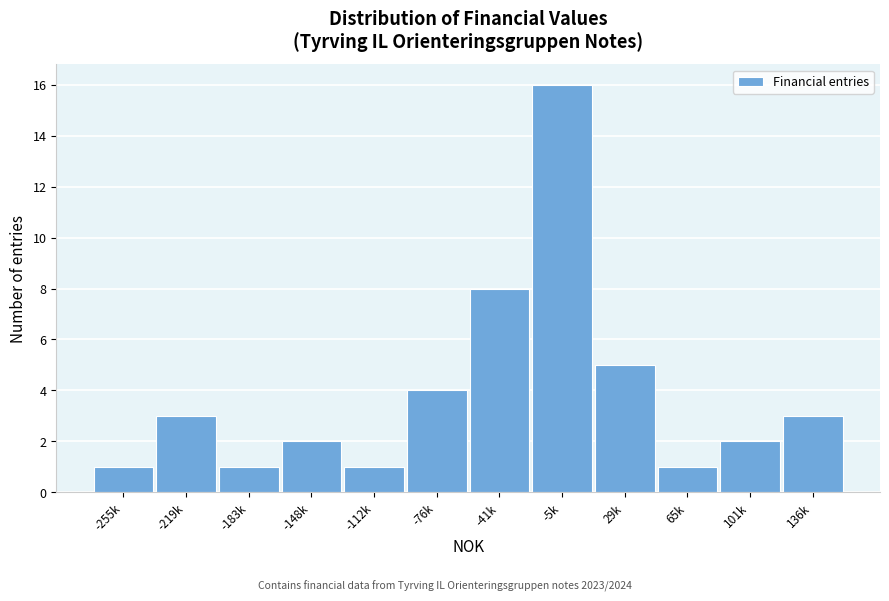

Reading left to right, extract all data points from this chart.

1	3	1	2	1	4	8	16	5	1	2	3